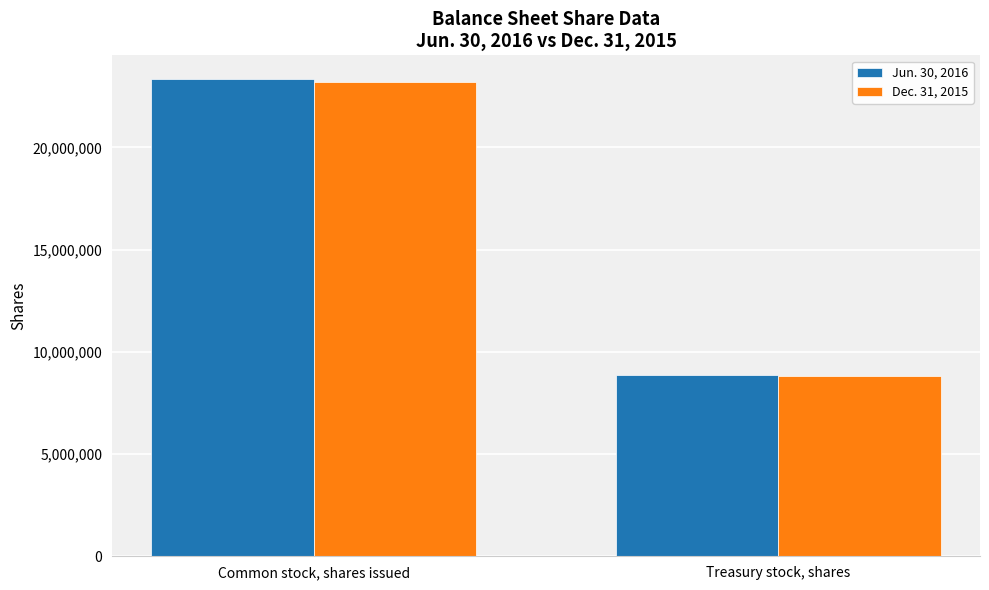

What is the sum of all Jun. 30, 2016 values?

32192375